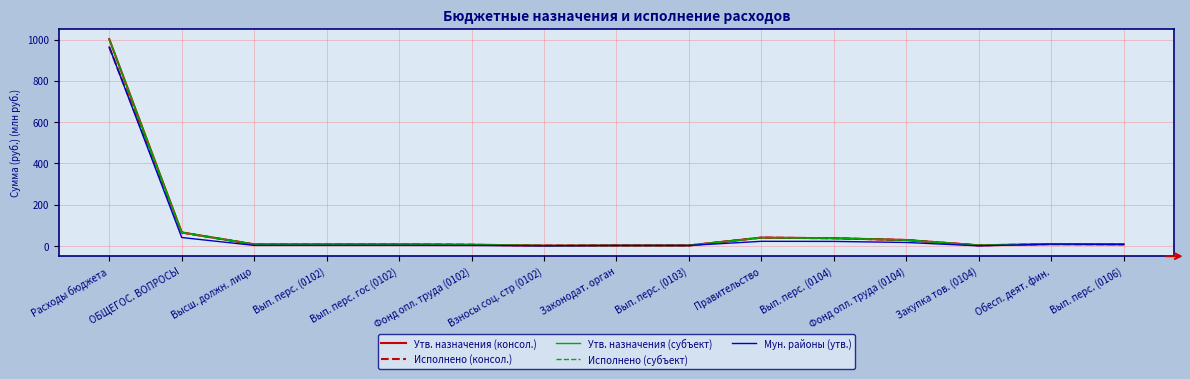

The Исполнено (консол.) series shows 10.4 at Высш. должн. лицо. True or false?

False